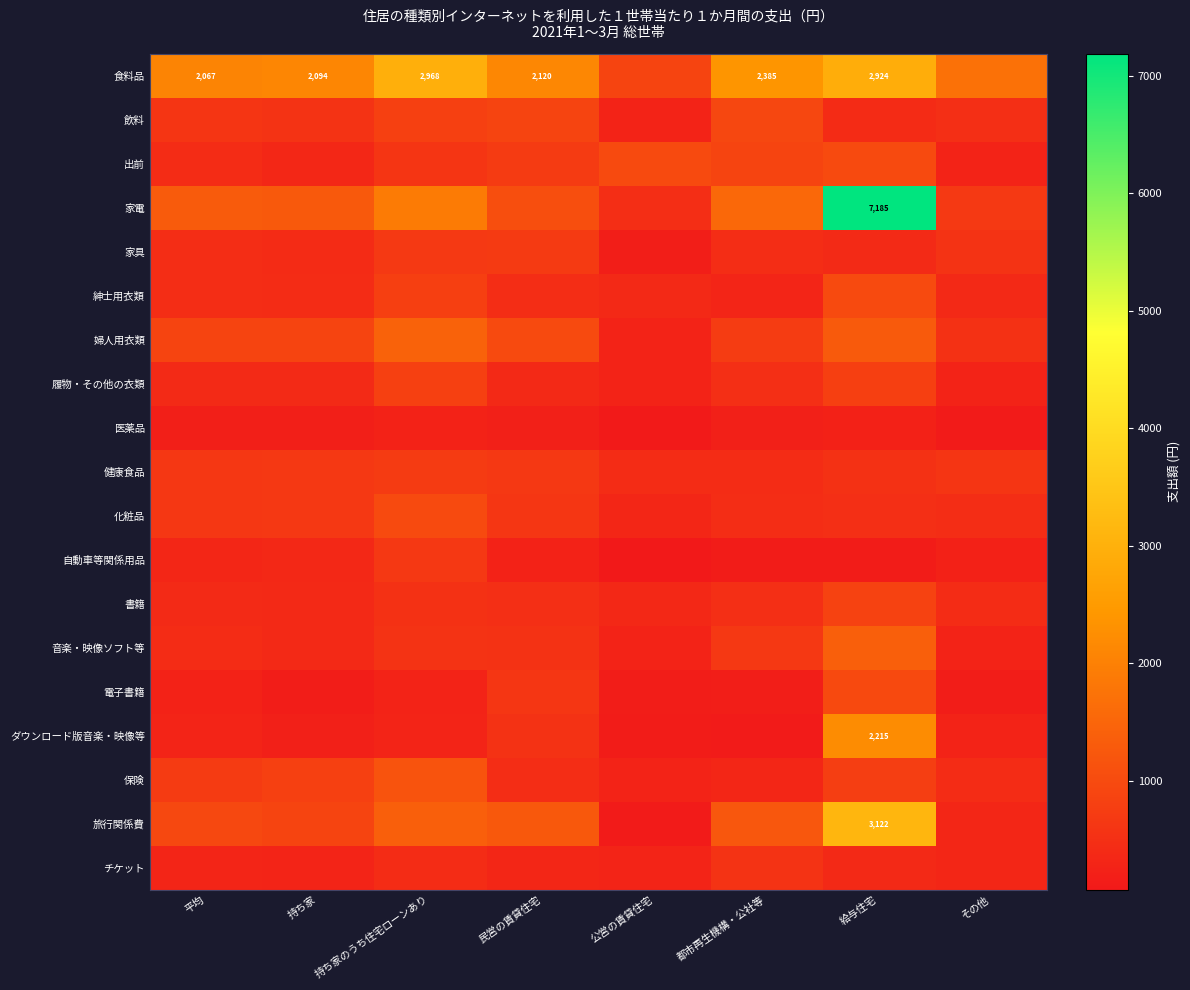

Which series has the widest spread of values?

家電